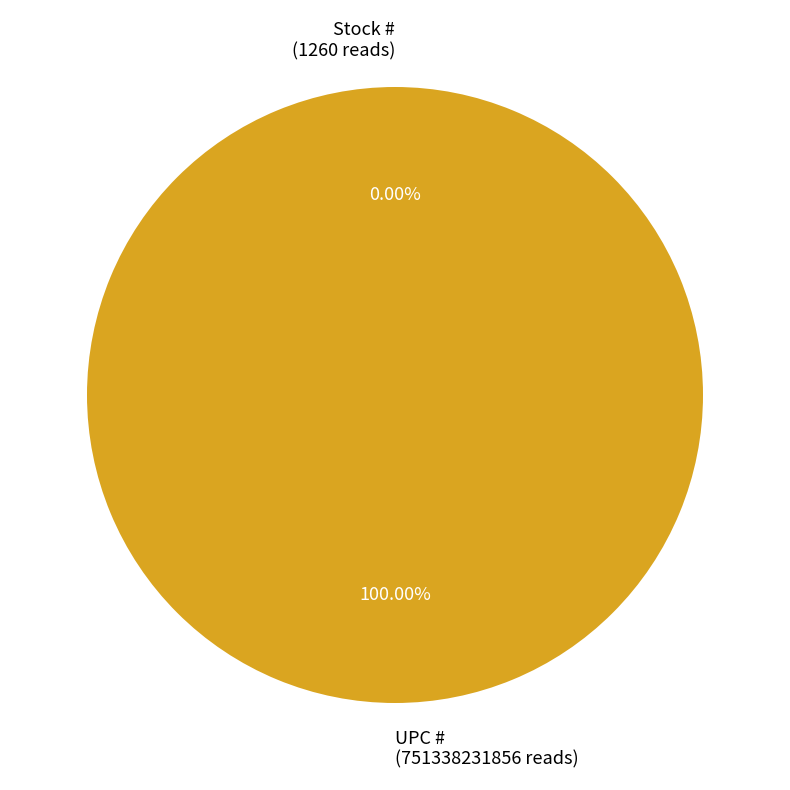

To the nearest percent, what portion does UPC # represent?

100%